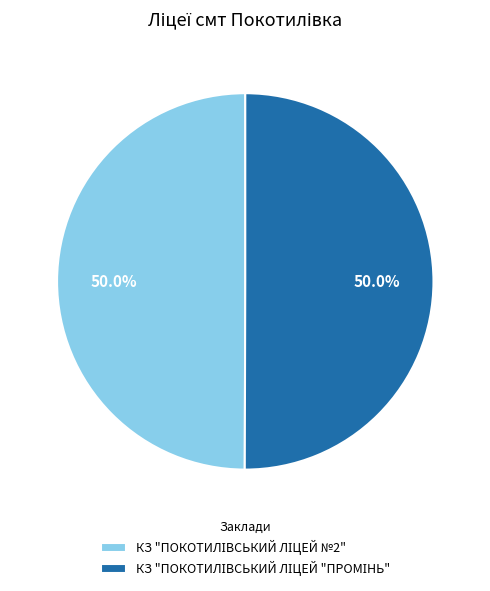

How many segments does this pie chart have?

2